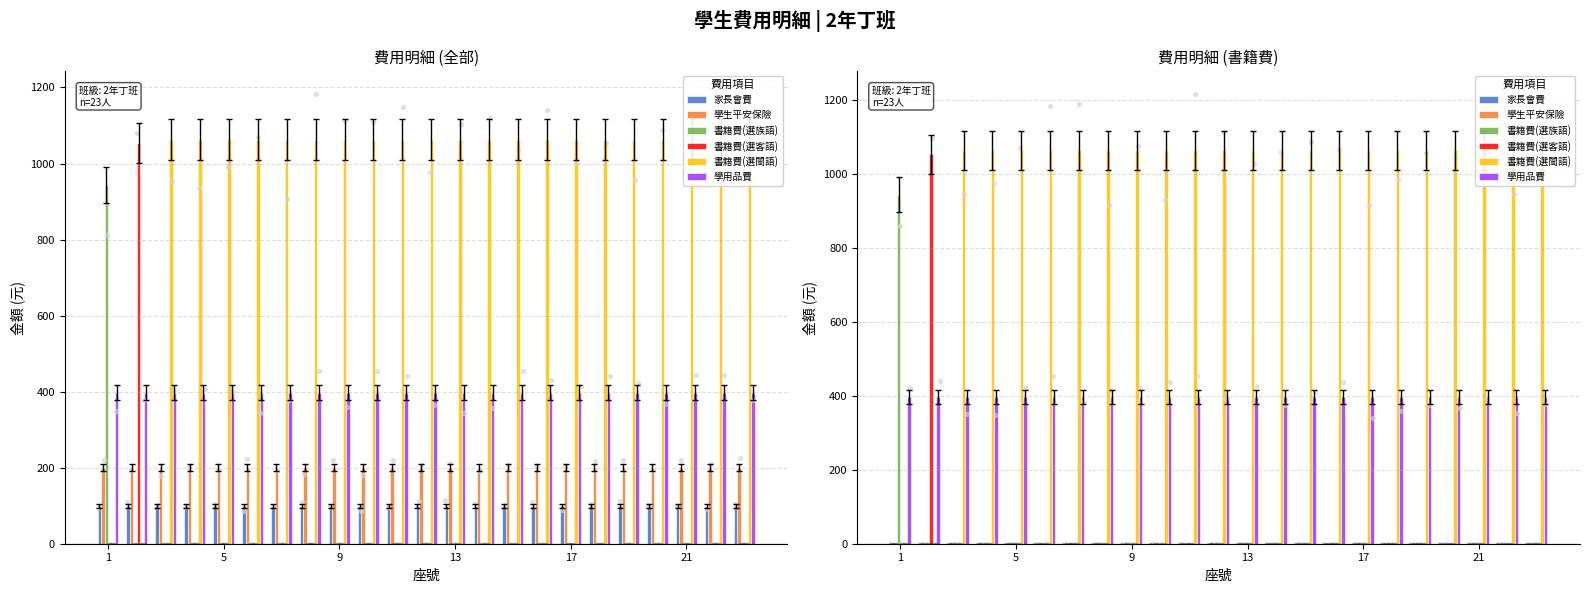

Which series has the widest spread of Y values?

書籍費(選閩語)